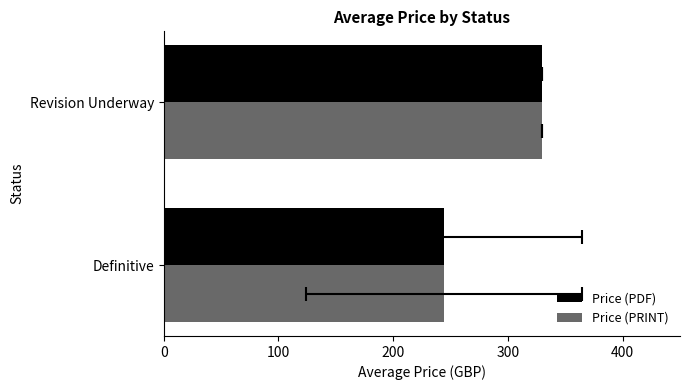

What is the difference between the Price (PDF) values at Revision Underway and Definitive?

85.6